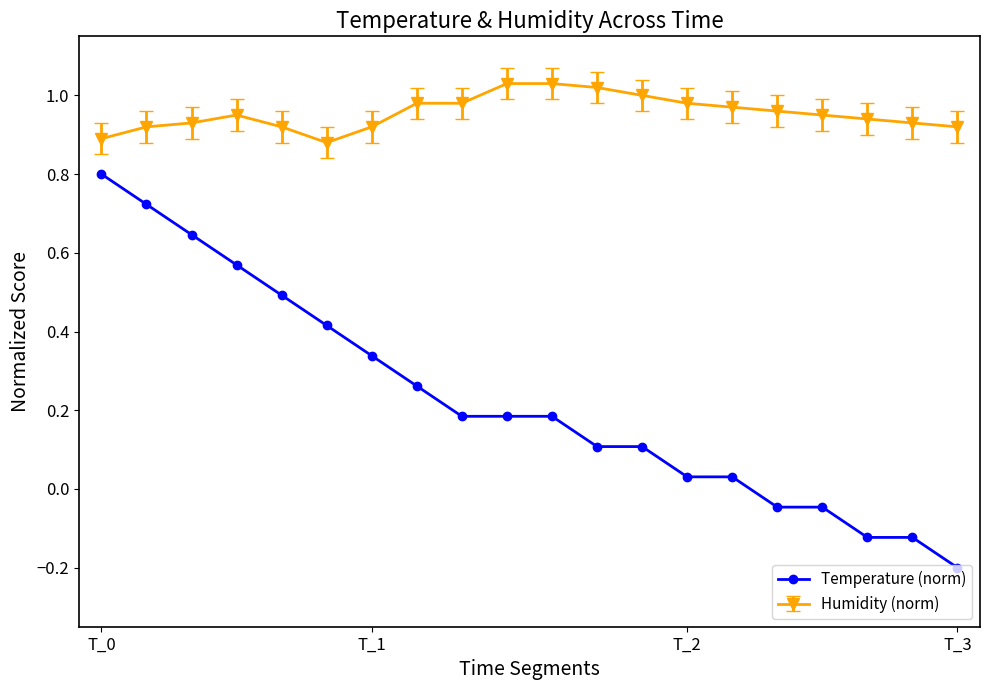

Which series has the largest total across all categories?

Humidity (norm)